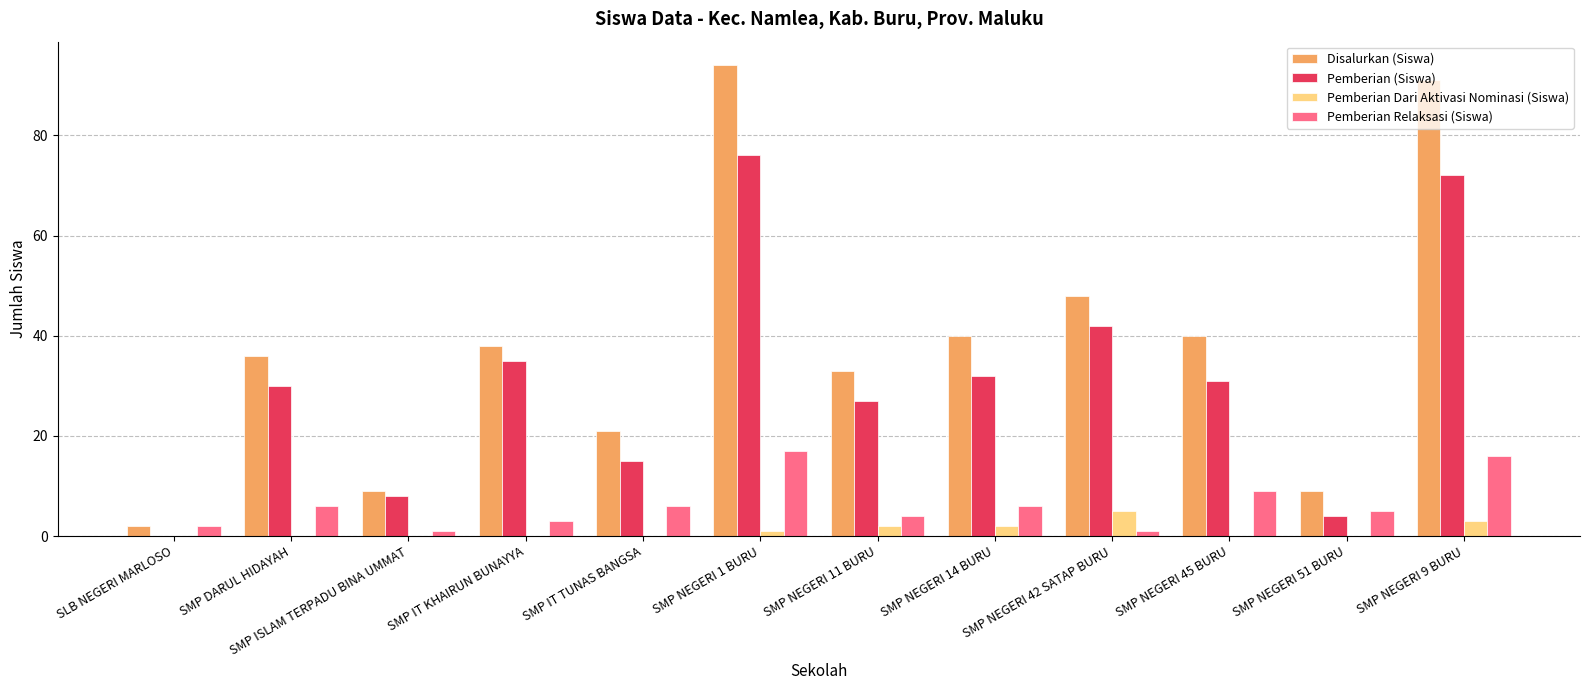

The Disalurkan (Siswa) series shows 131 at SMP NEGERI 9 BURU. True or false?

False